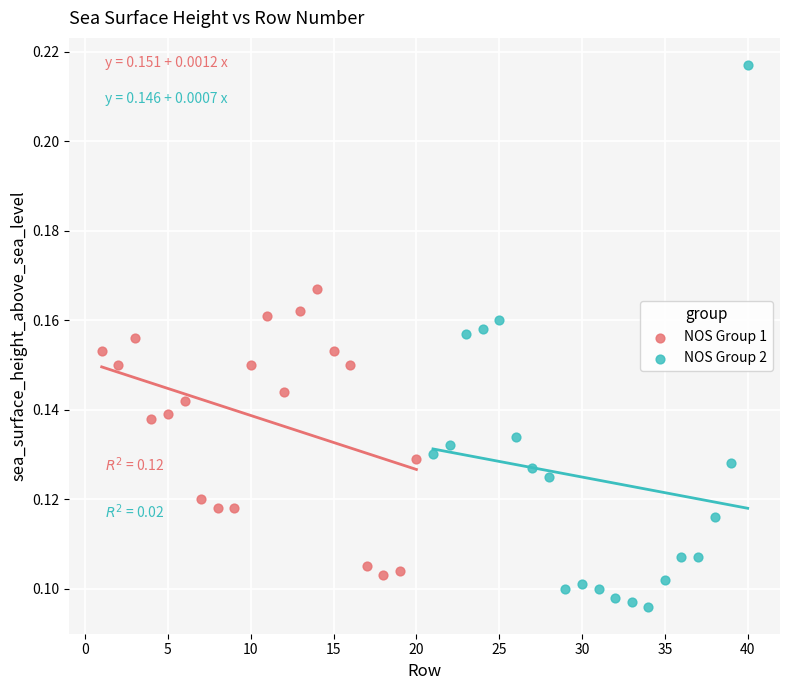

Which series has the largest Y range (max minus min)?

NOS Group 2